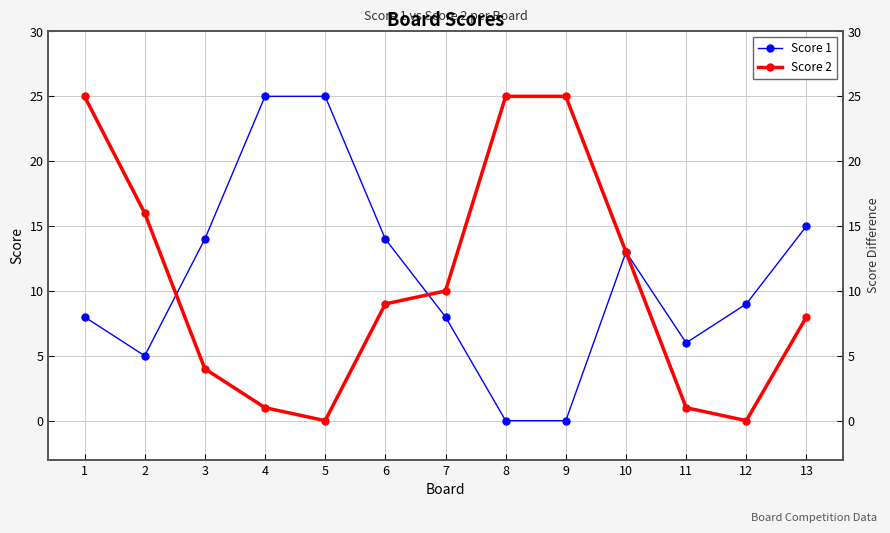

How many times do Score 2 and Score 1 cross each other?

2